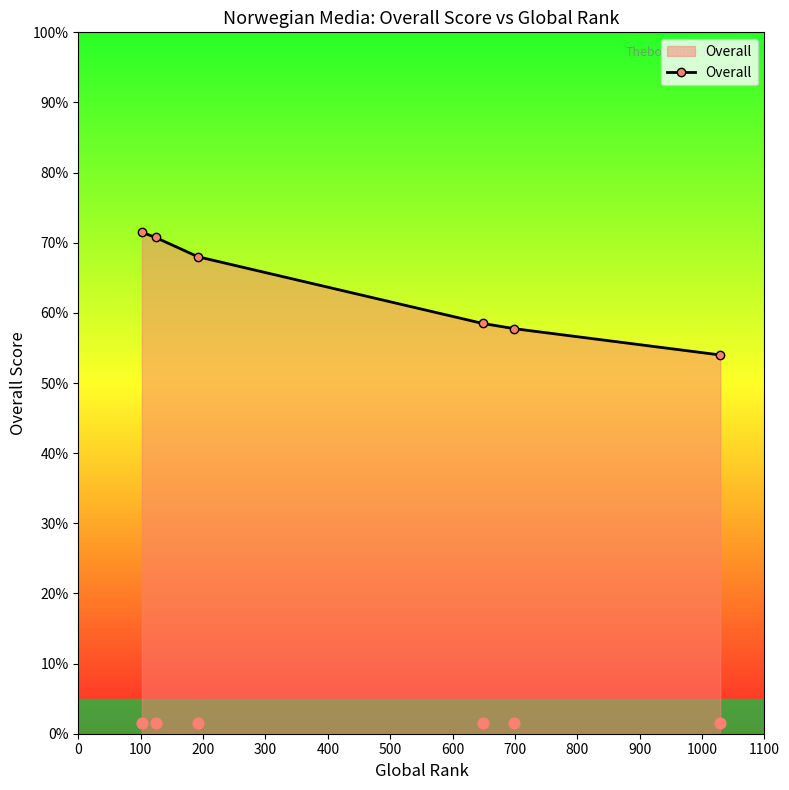

Approximately how many times larger is the value at 100 compared to 0?

1.0